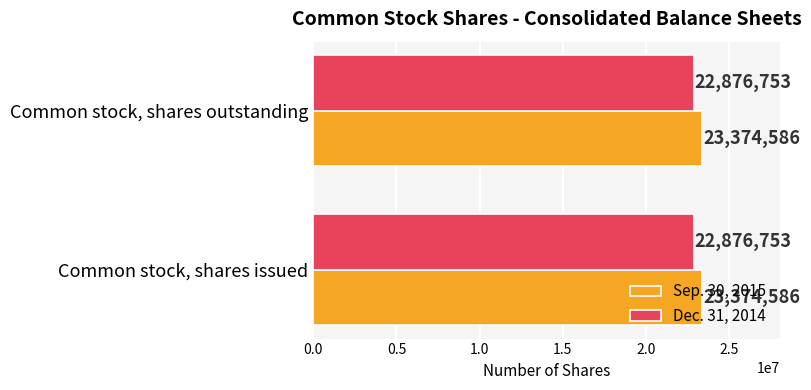

What value does the Dec. 31, 2014 series have at Common stock, shares outstanding?

22876753